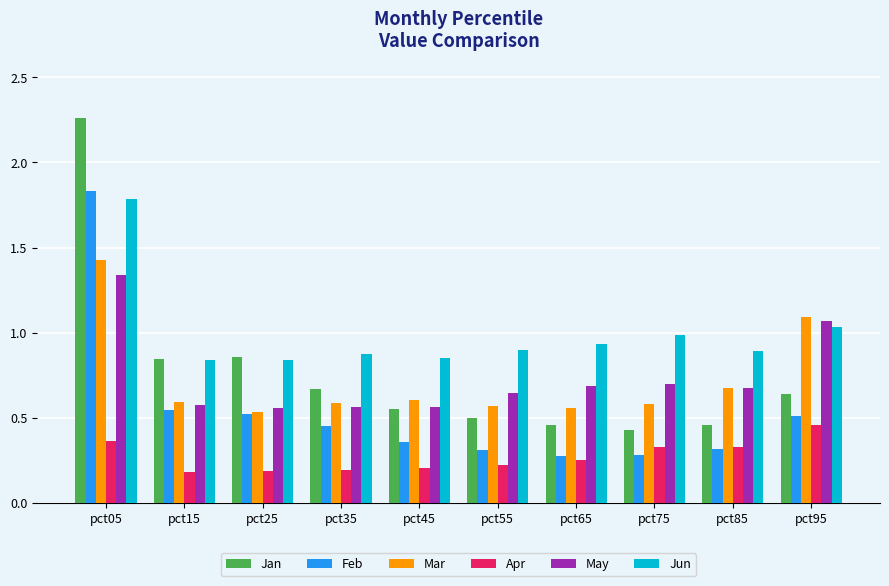

Which series has the widest spread of values?

Jan